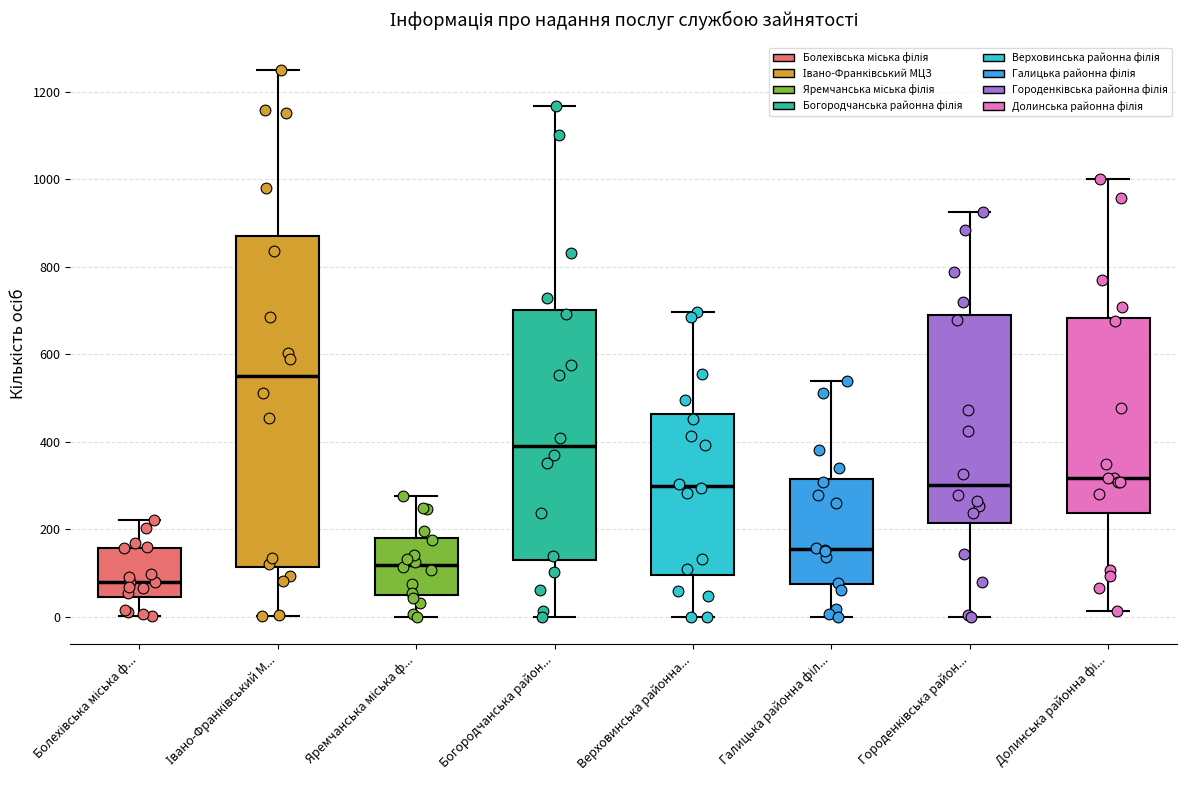

Which box has the highest median line?

Івано-Франківський М...